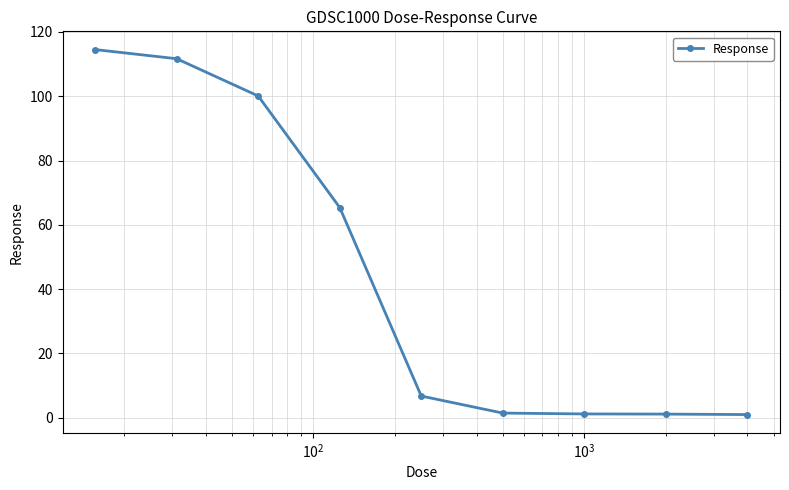

What is the greatest value displayed?

114.5